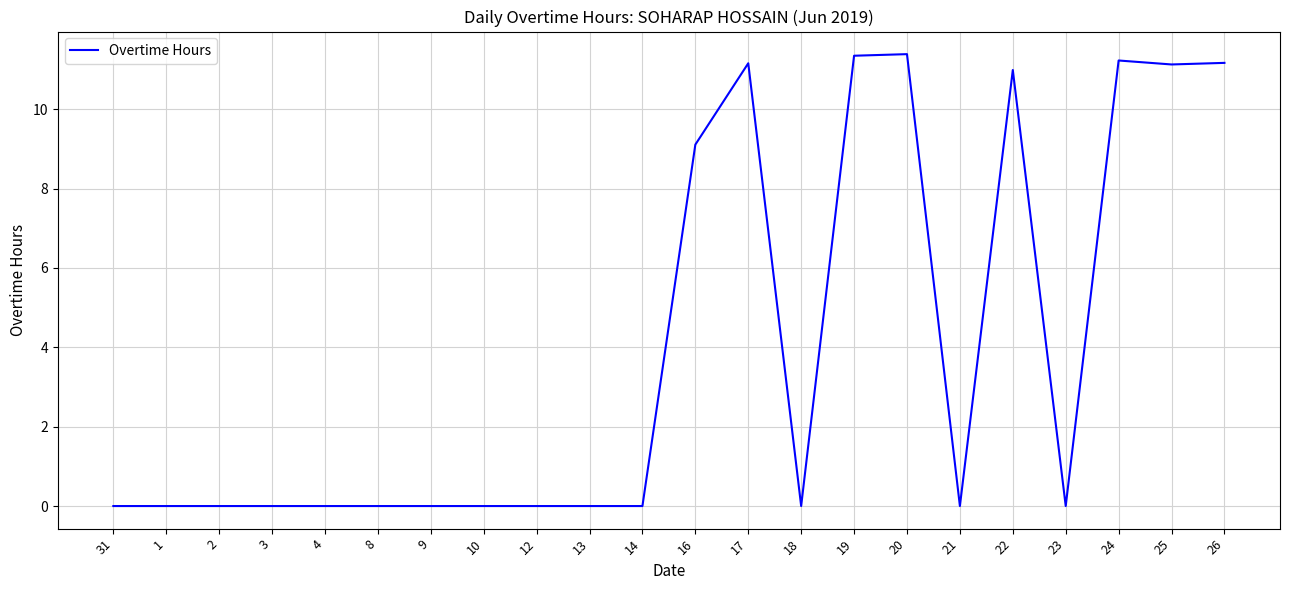

What is the maximum value shown in the chart?

11.4